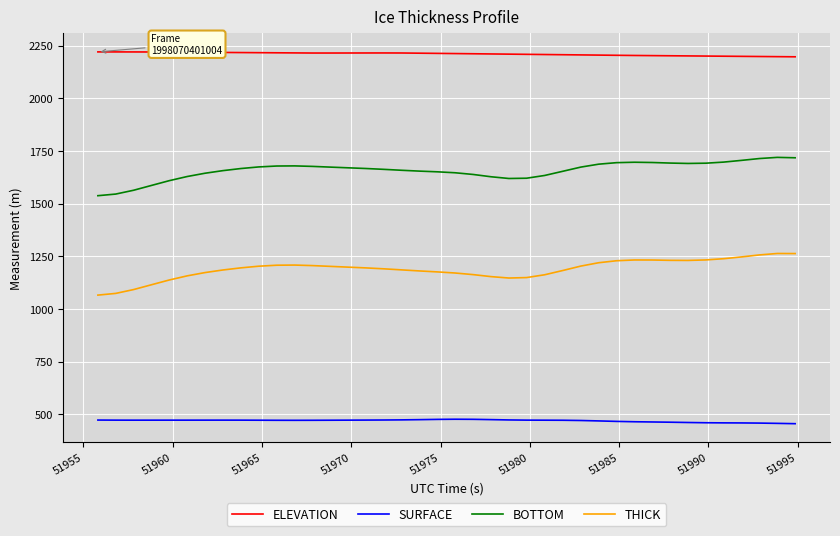

In THICK, how many points are higher than both neighbors (excluding endpoints)?

3